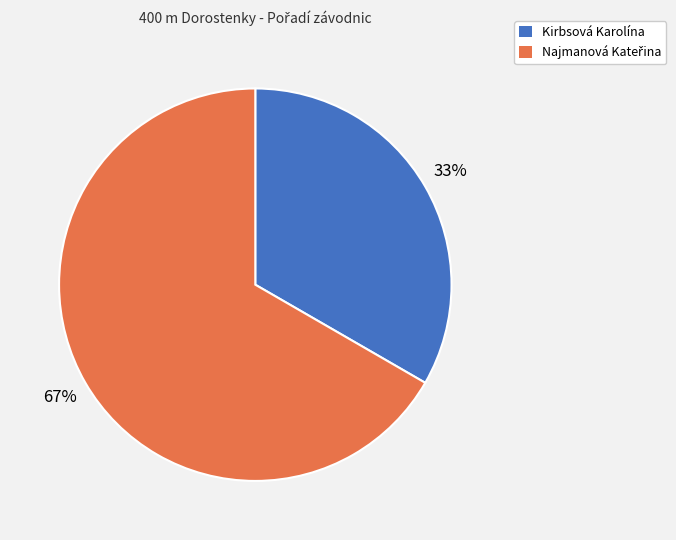

To the nearest percent, what is the average slice percentage?

50%